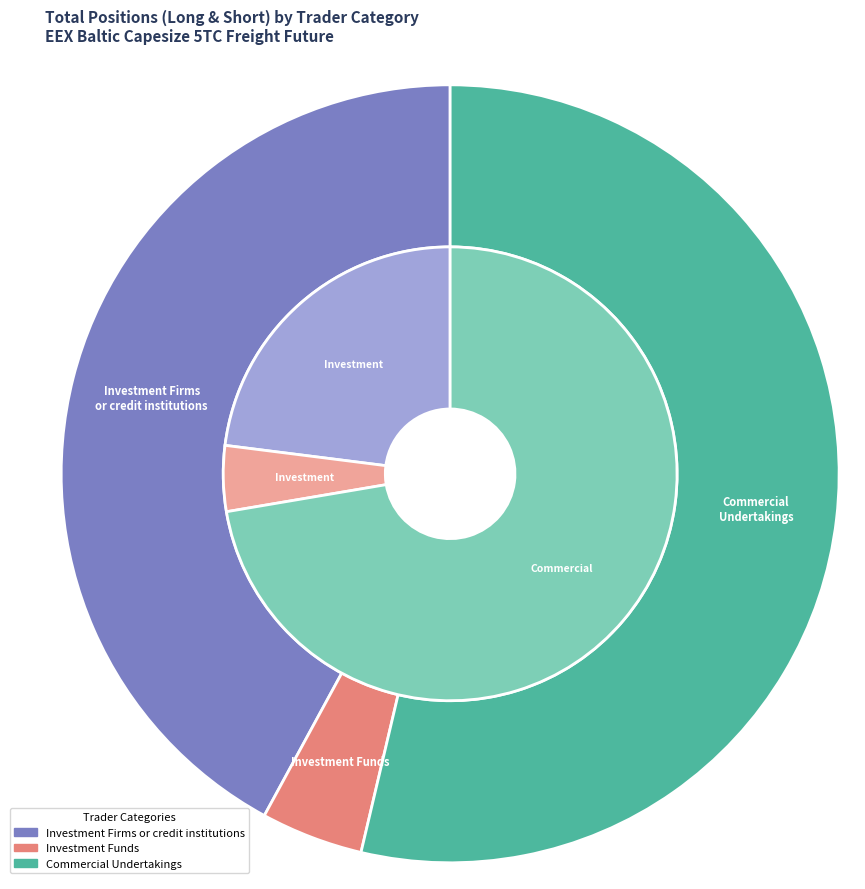

Is Operators with compliance obligations the majority of the pie?

No